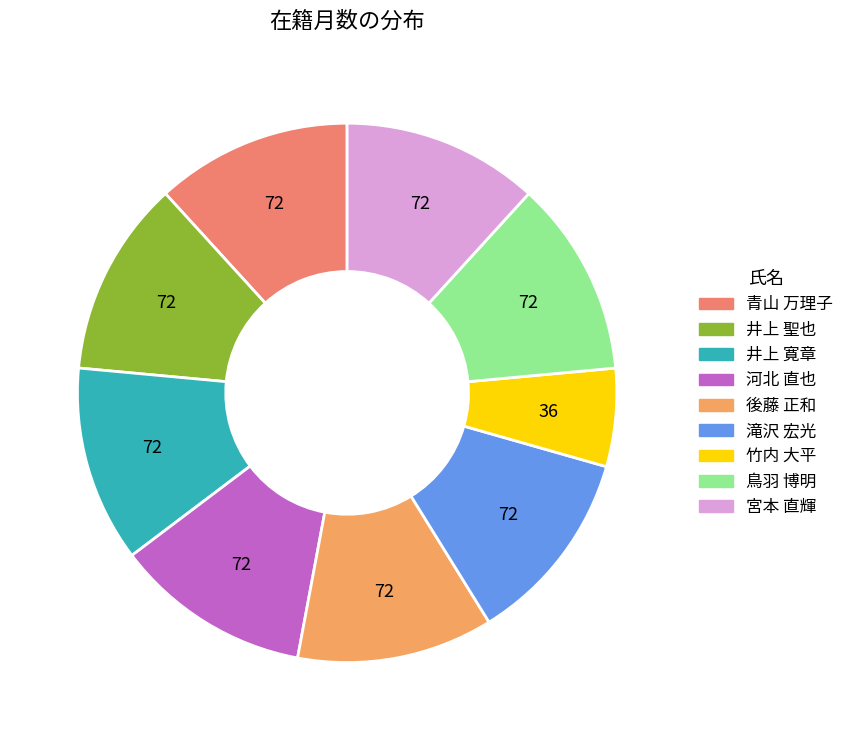

To the nearest percent, what is the average slice percentage?

11%